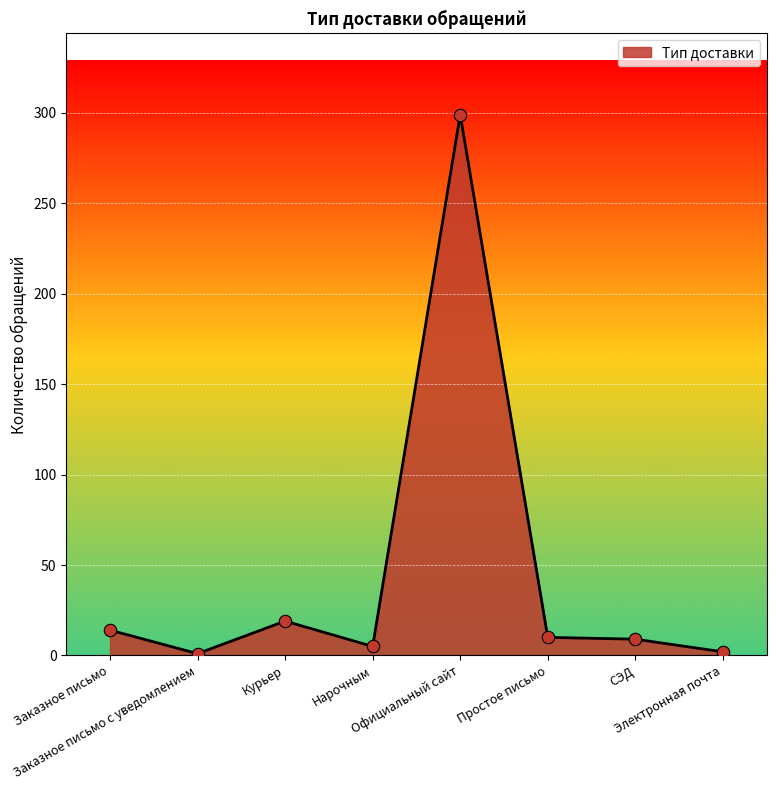

Between Электронная почта and СЭД, which is larger?

СЭД